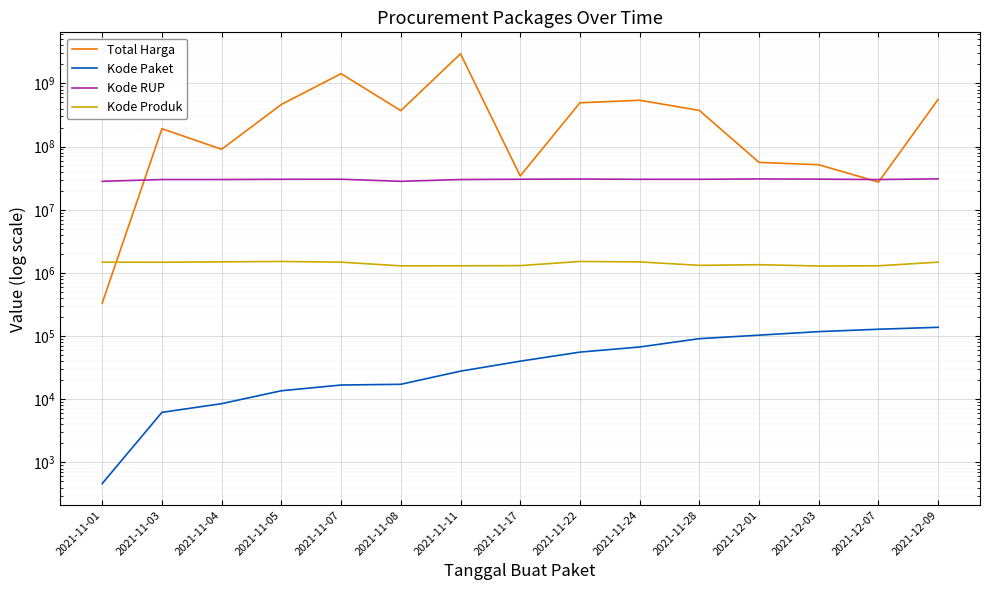

Where do Total Harga and Kode RUP first cross each other?

2021-11-01 and 2021-11-03